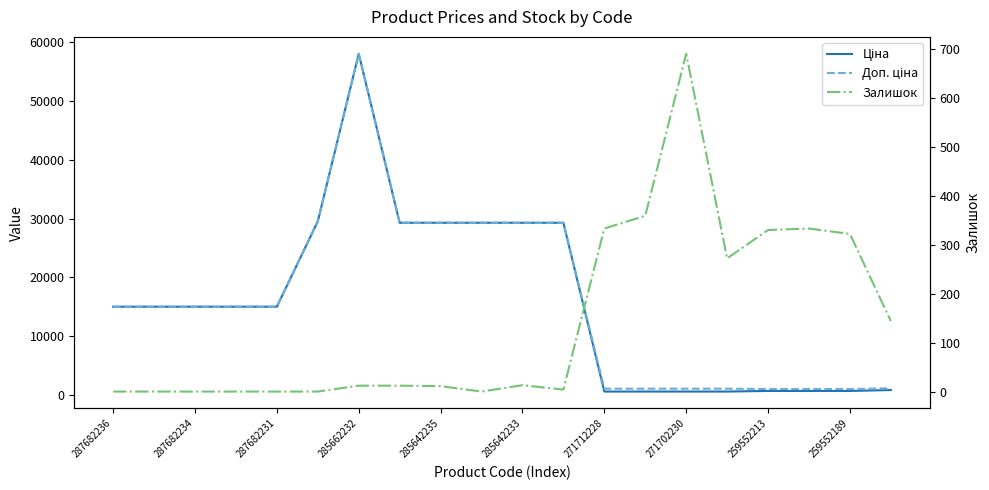

What is the label of the 1st point from the right?

19